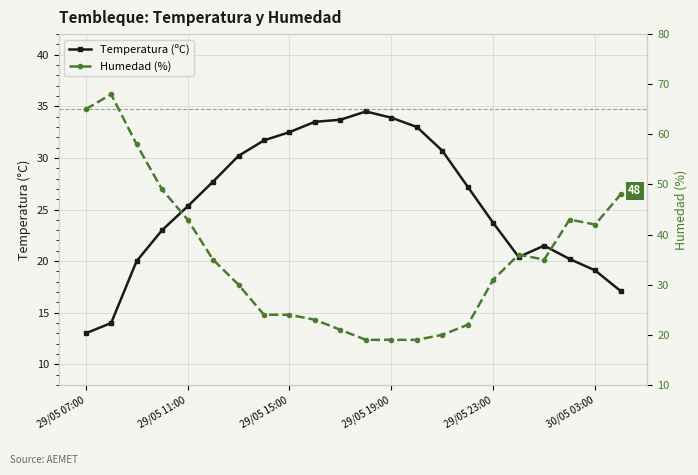

What is the value of the Temperatura (ºC) point at the 1st from the left?

13.0